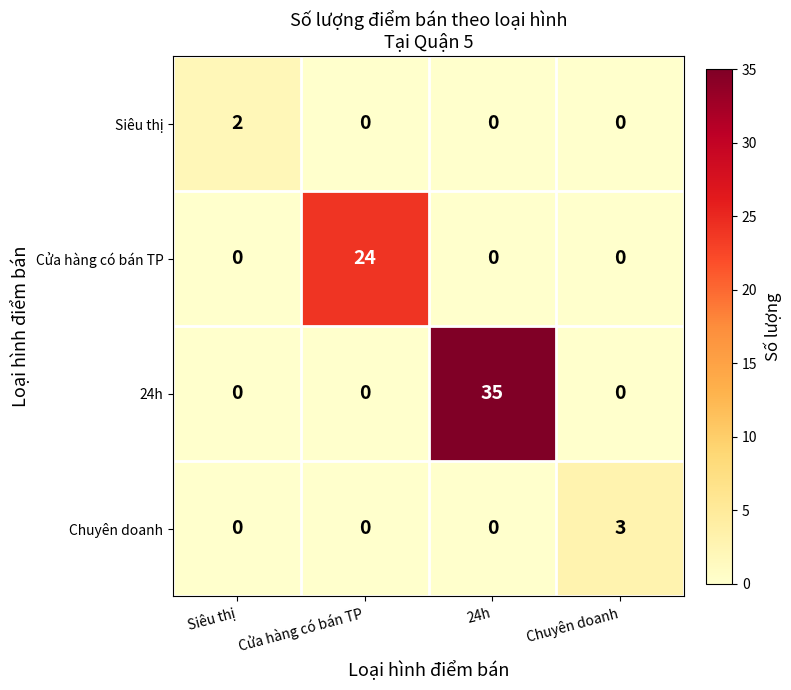

Which series changed the most between Siêu thị and 24h?

24h